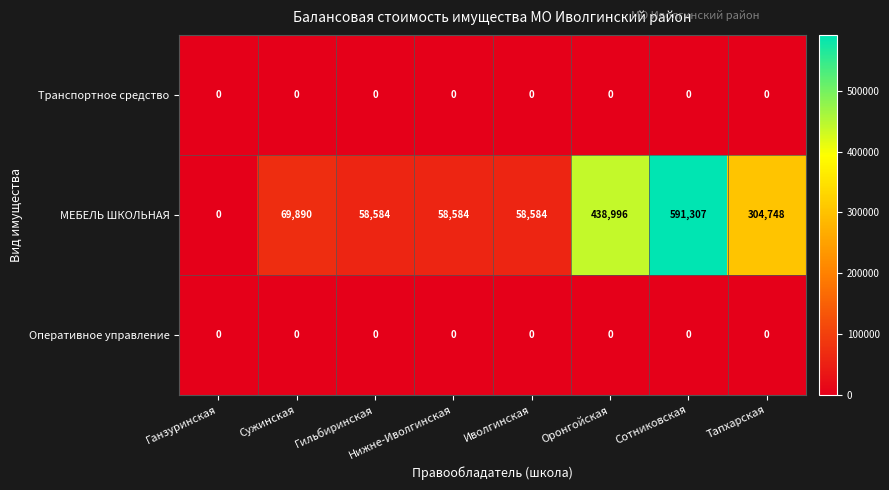

At which category is the sum across all series the highest?

Сотниковская